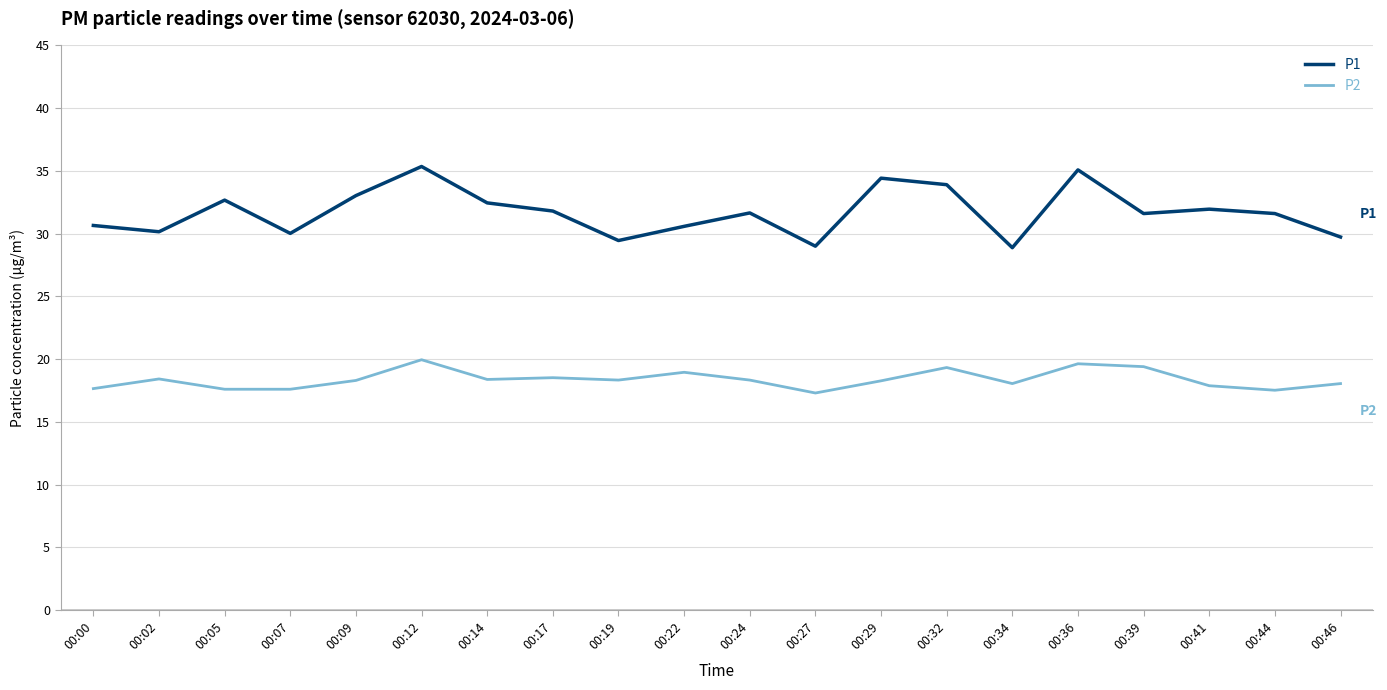

Count the number of categories in the chart.

20